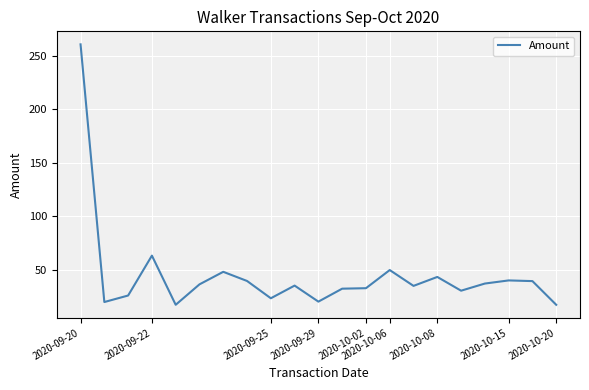

What is the minimum value shown in the chart?

17.0